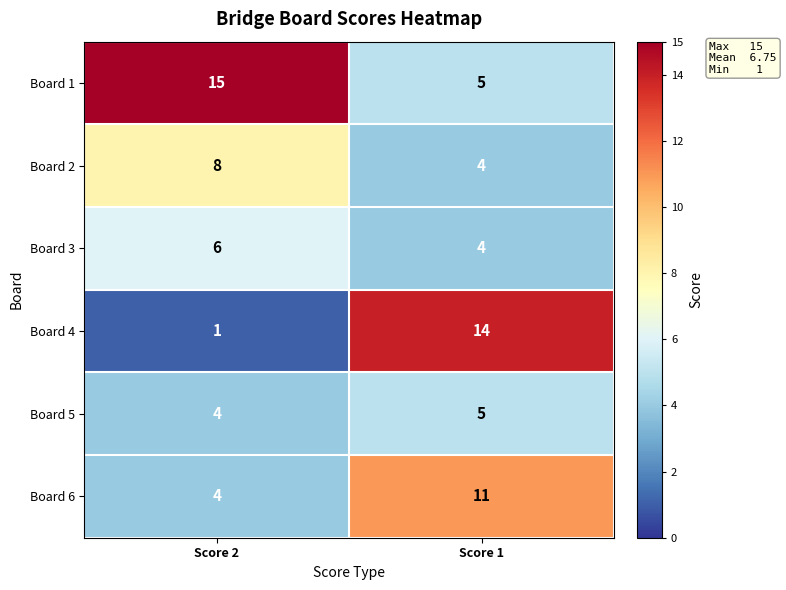

Is it true that Board 4 equals 2 at Score 2?

False